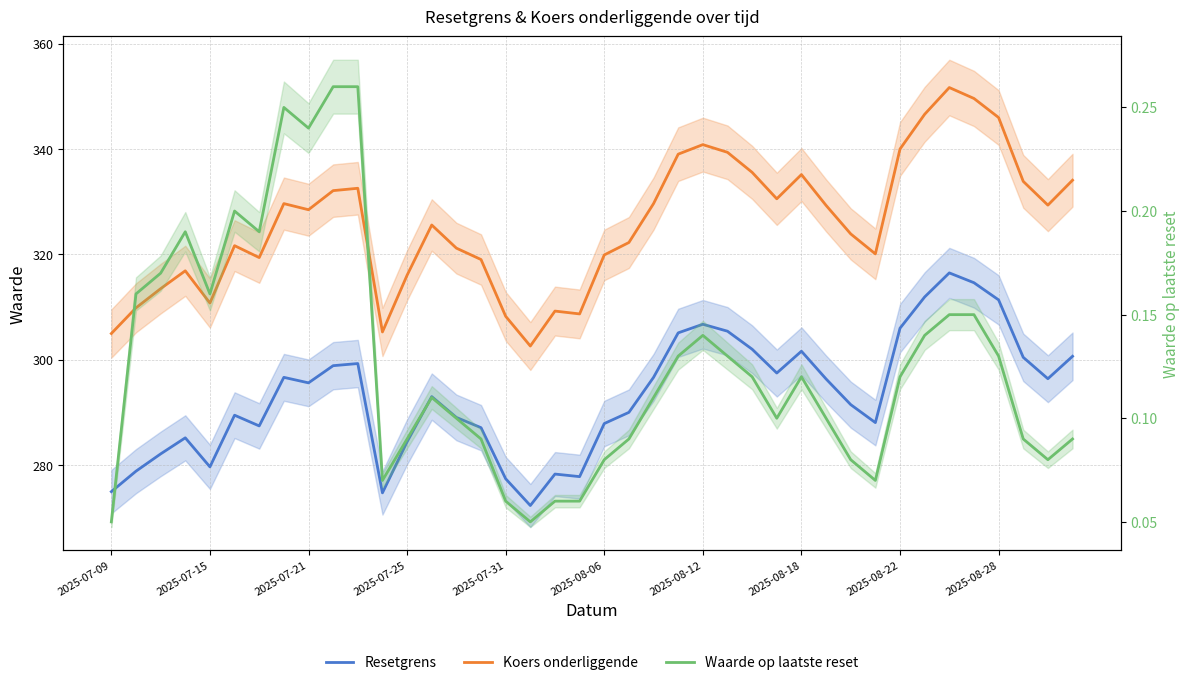

Reading left to right, transcribe all the data shown in this chart.

Resetgrens: 275.0	278.9	282.2	285.2	279.7	289.5	287.5	296.7	295.6	298.9	299.3	274.8	284.5	293.0	289.1	287.1	277.4	272.4	278.3	277.8	287.9	290.0	296.7	305.1	306.8	305.4	302.0	297.5	301.6	296.4	291.5	288.1	306.0	311.9	316.5	314.6	311.4	300.5	296.4	300.7
Koers onderliggende: 305.0	309.9	313.5	316.9	310.8	321.7	319.4	329.6	328.5	332.1	332.6	305.3	316.1	325.6	321.2	319.0	308.3	302.6	309.3	308.7	319.9	322.3	329.6	339.0	340.8	339.4	335.6	330.6	335.2	329.3	323.9	320.1	340.0	346.6	351.7	349.6	346.0	333.9	329.4	334.1
Waarde op laatste reset: 0.1	0.2	0.2	0.2	0.2	0.2	0.2	0.2	0.2	0.3	0.3	0.1	0.1	0.1	0.1	0.1	0.1	0.1	0.1	0.1	0.1	0.1	0.1	0.1	0.1	0.1	0.1	0.1	0.1	0.1	0.1	0.1	0.1	0.1	0.1	0.1	0.1	0.1	0.1	0.1